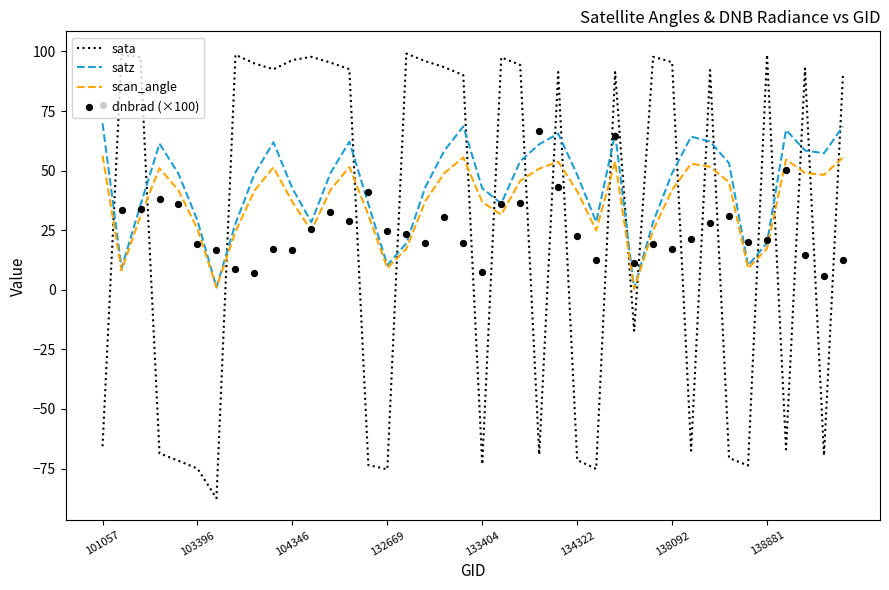

At which category is the sum across all series the highest?

27